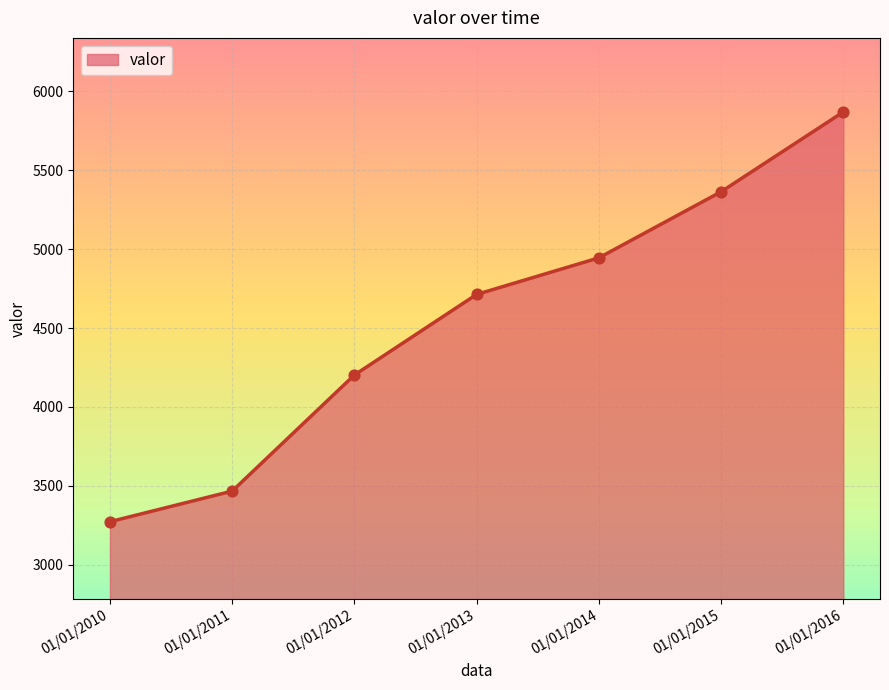

What is the change in value from 01/01/2010 to 01/01/2011?

+194